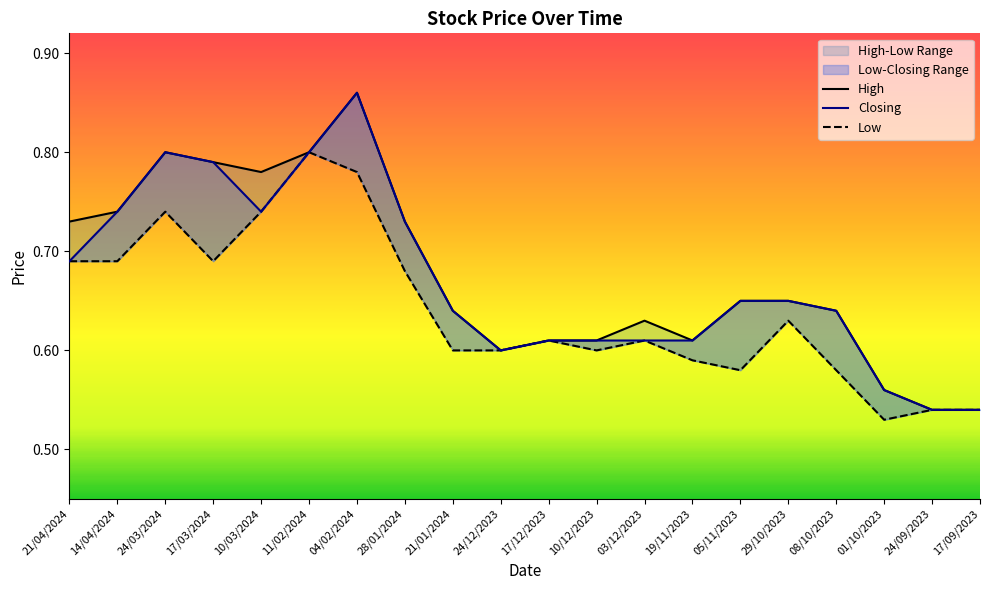

True or false: Low has more than 2 points higher than both neighbors.

True